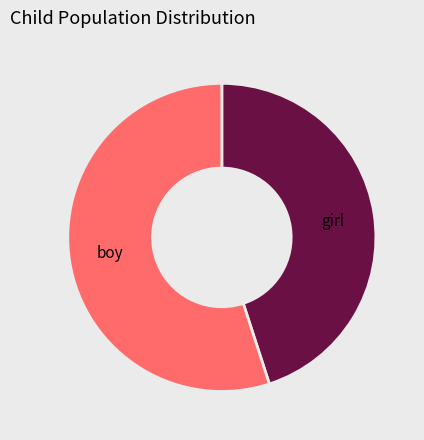

The boy slice represents 55% of the pie. True or false?

True